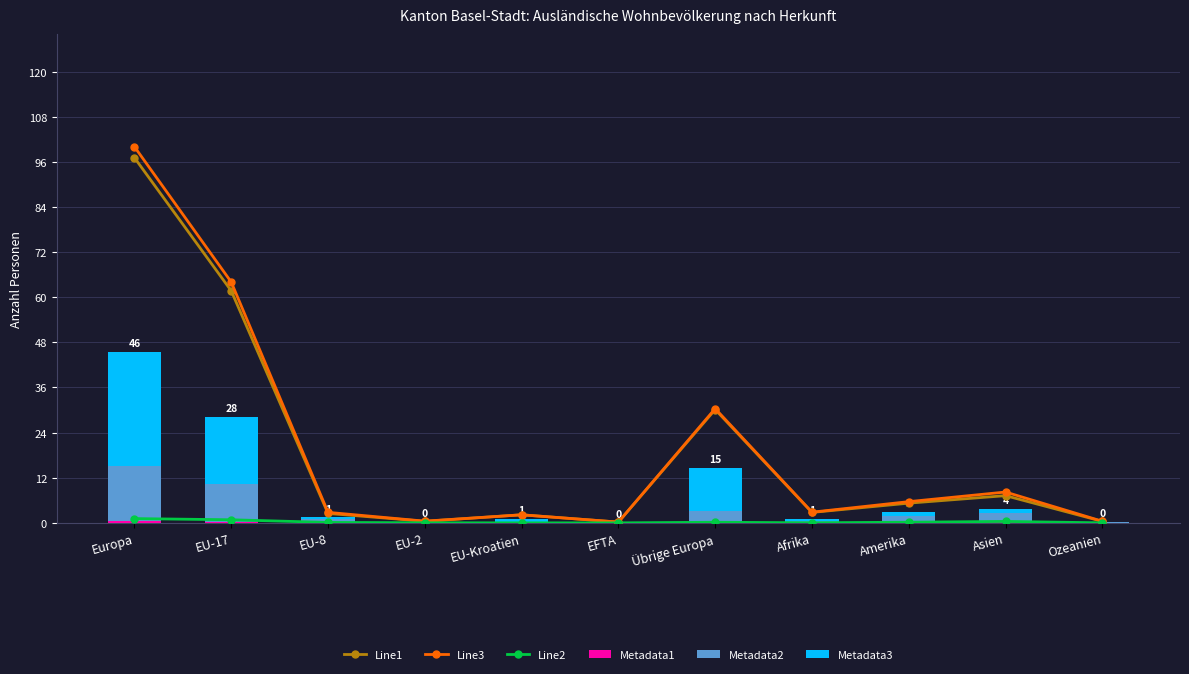

Is it true that Metadata1 equals 0.0 at EU-2?

False